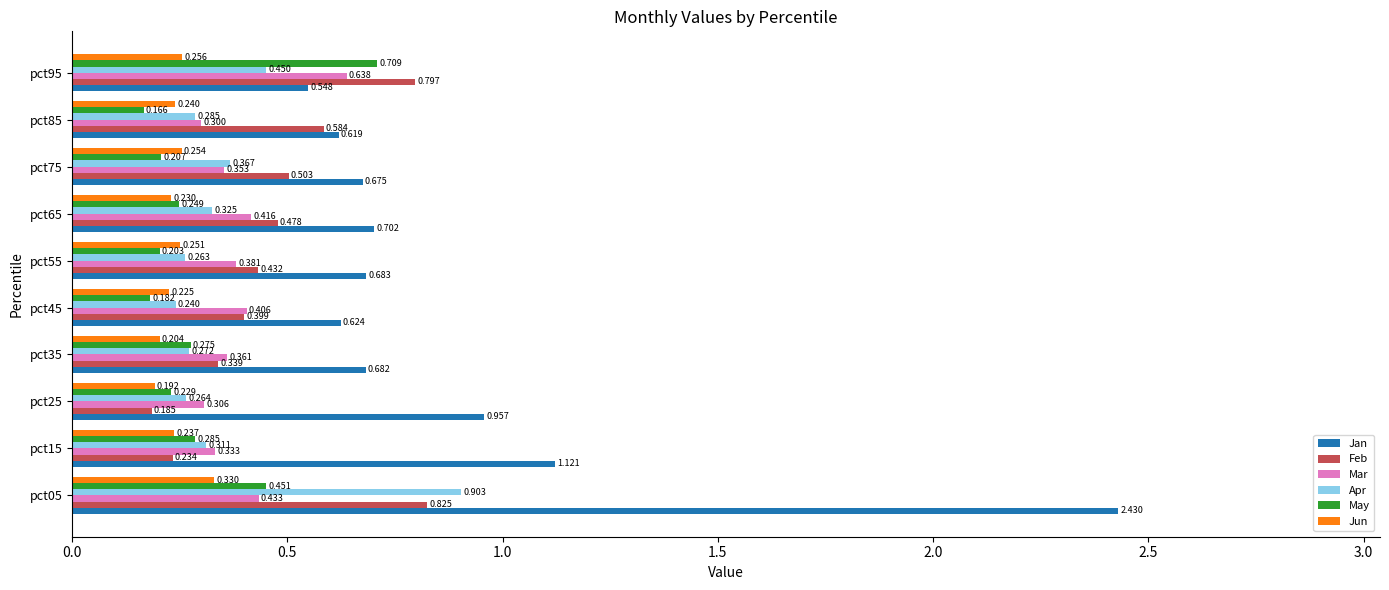

Which series has the largest range (max minus min)?

Jan